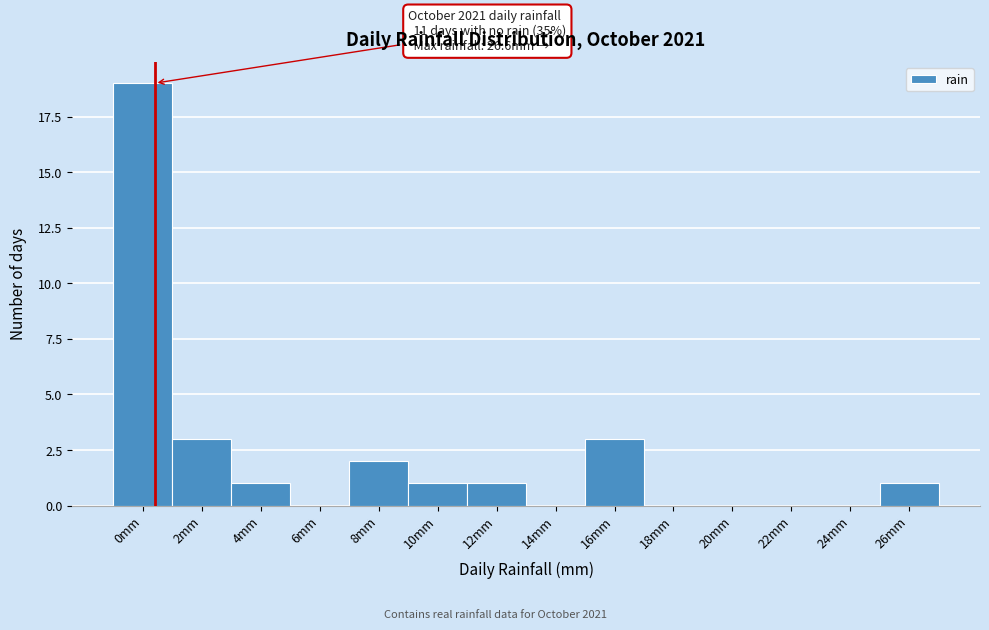

Reading right to left, list all the values displayed in this chart.

26mm=1	24mm=0	22mm=0	20mm=0	18mm=0	16mm=3	14mm=0	12mm=1	10mm=1	8mm=2	6mm=0	4mm=1	2mm=3	0mm=19